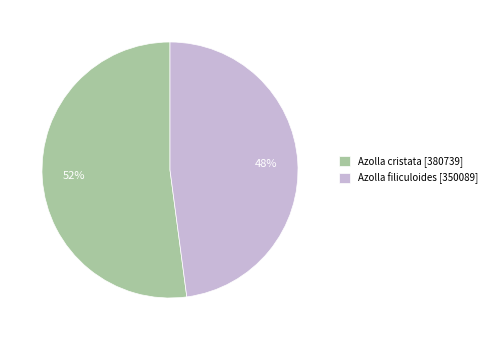

What is the smallest slice in the pie chart?

Azolla filiculoides